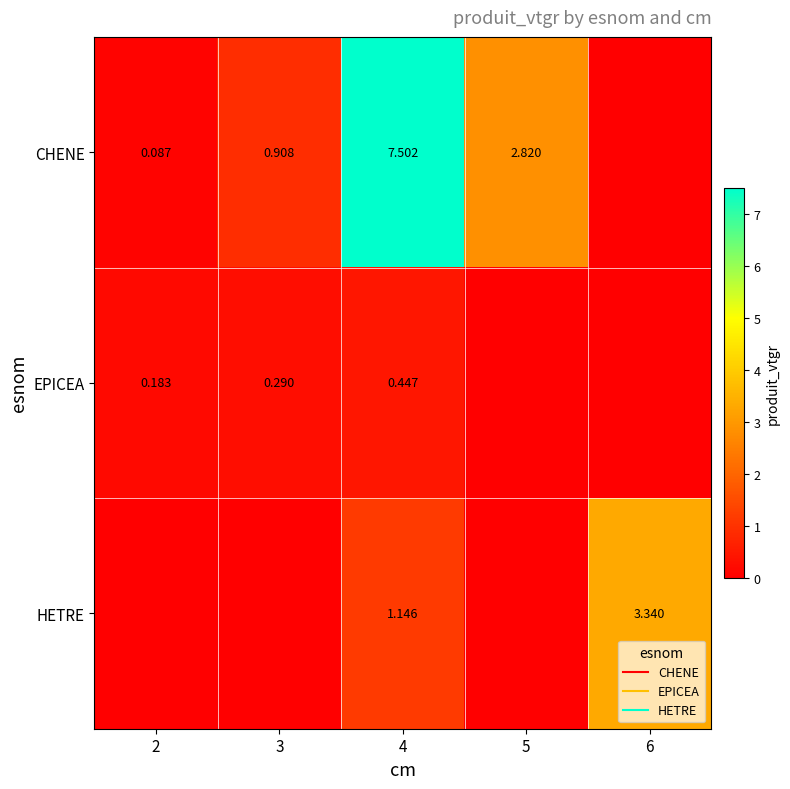

How many values in the EPICEA series exceed 0?

3